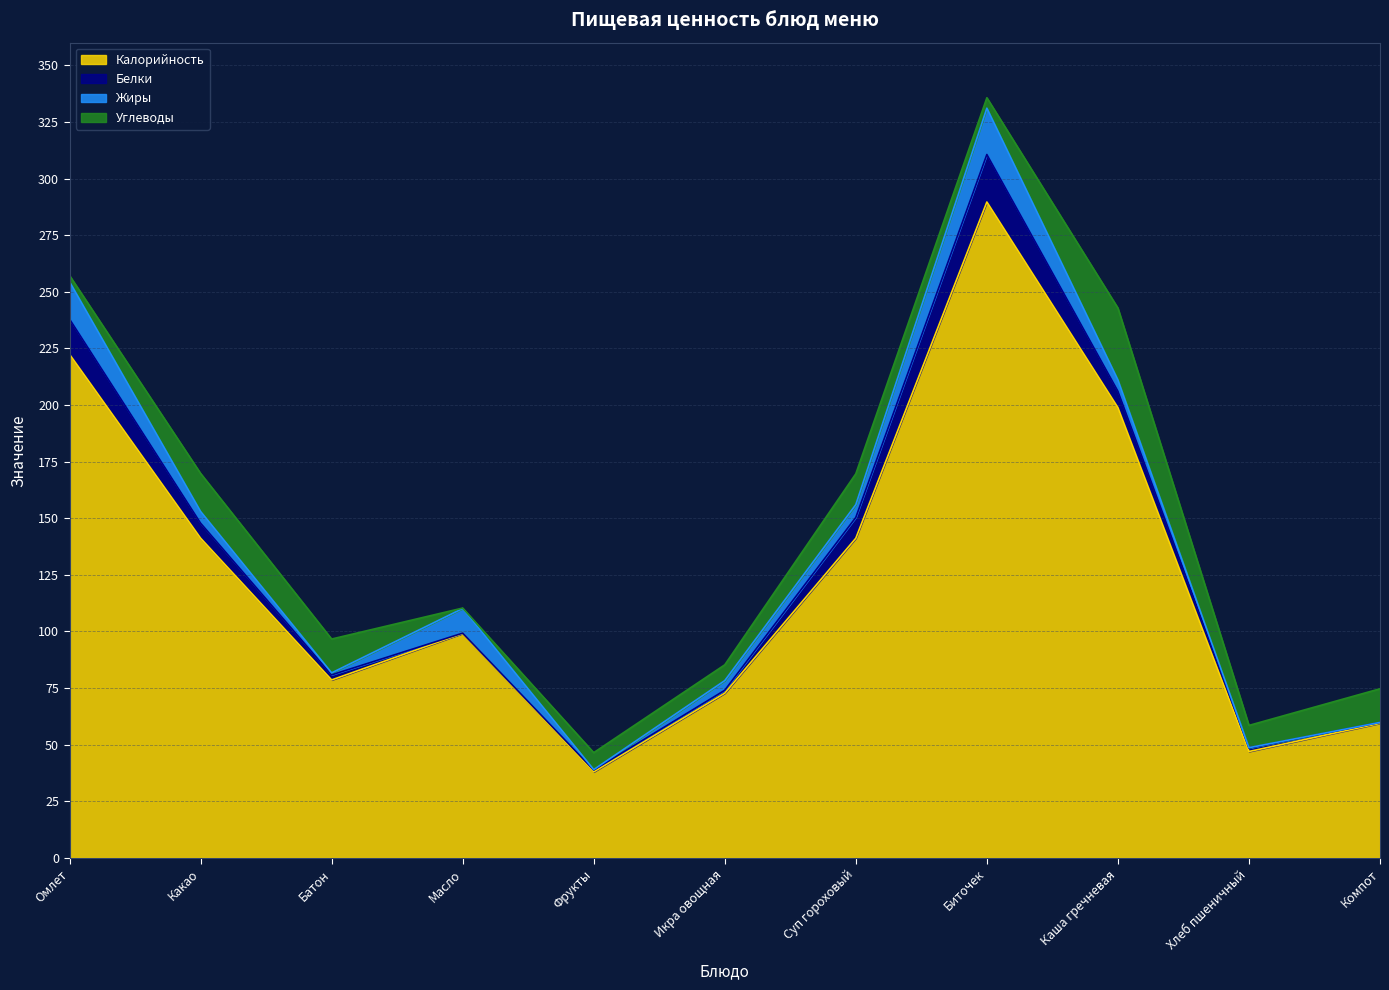

True or false: Белки has a value of 2.6 at Хлеб пшеничный.

False